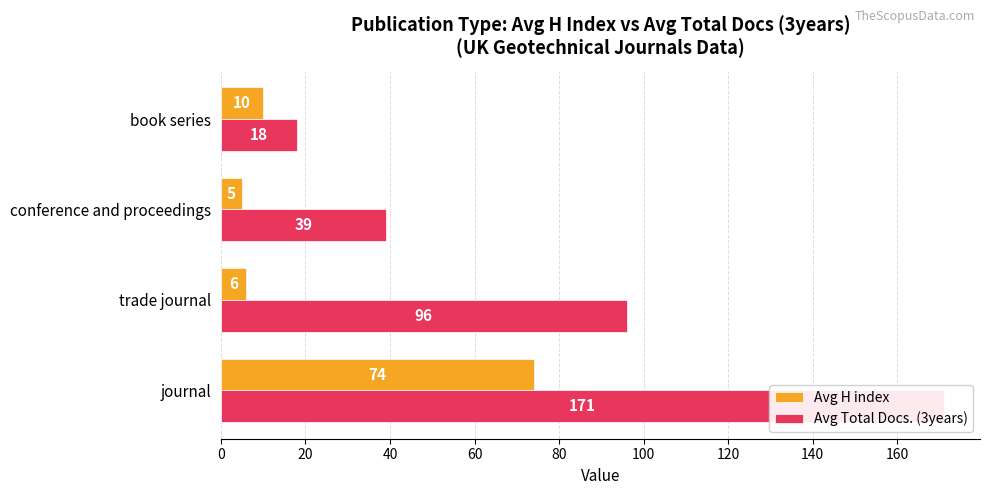

Reading left to right, list all the values displayed in this chart.

Avg H index: 74	6	5	10
Avg Total Docs. (3years): 171	96	39	18